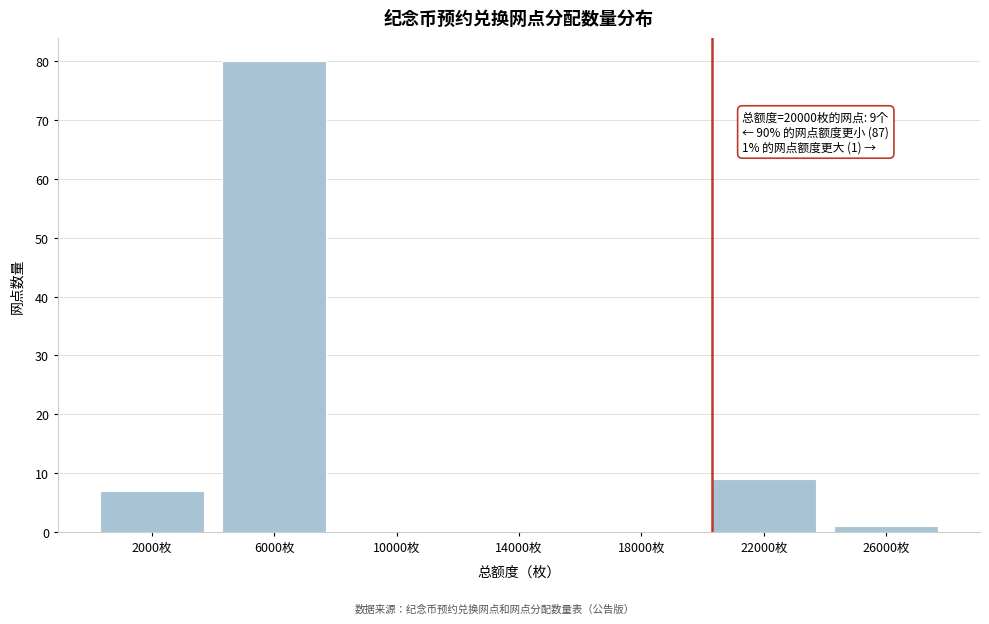

Over which range of the x-axis is the bar tallest?

4000 to 8000